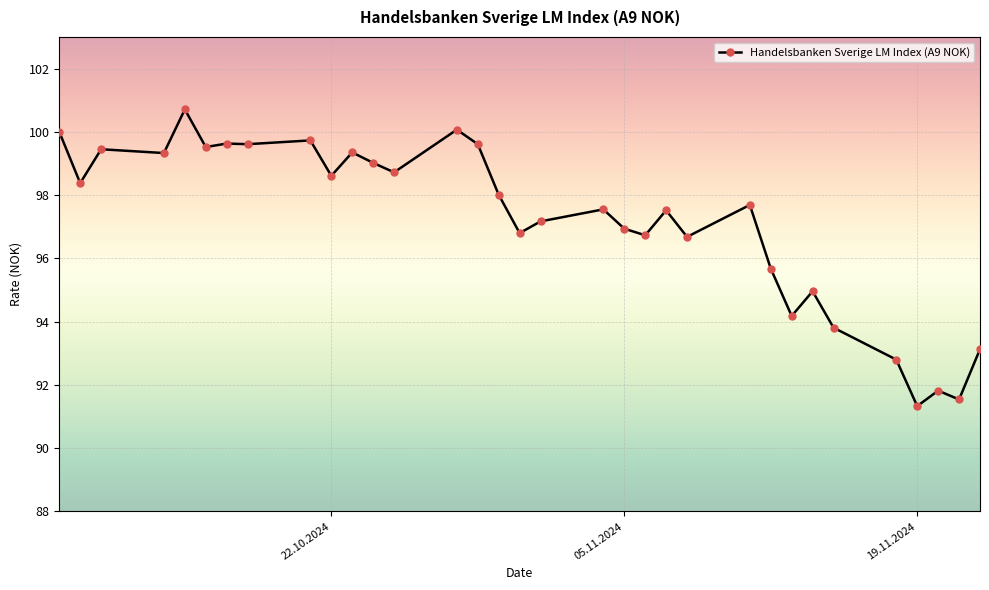

What is the sum of all values?

3206.1